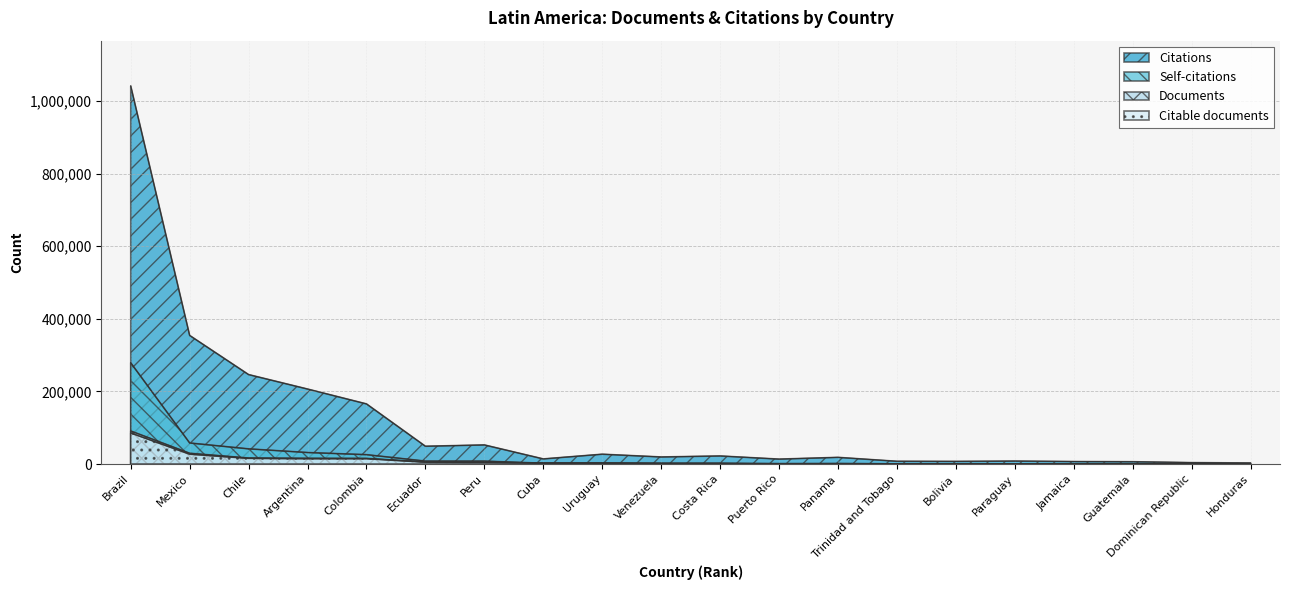

Is it true that Self-citations equals 8069 at Ecuador?

True